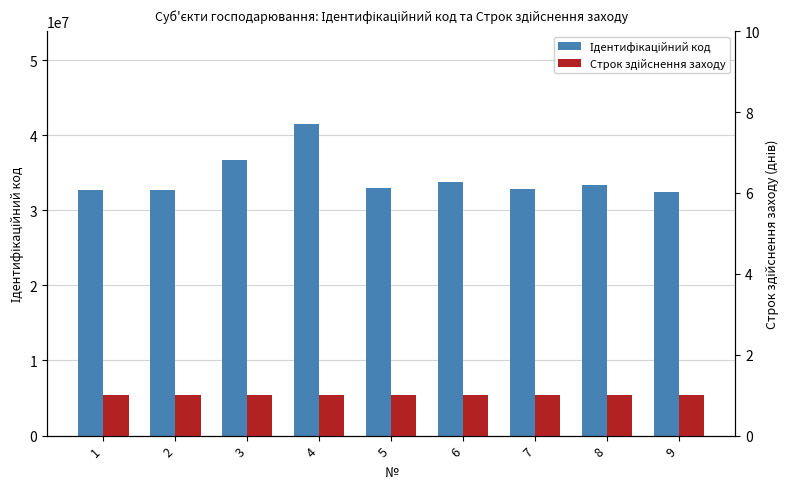

How many bars are there in total?

18